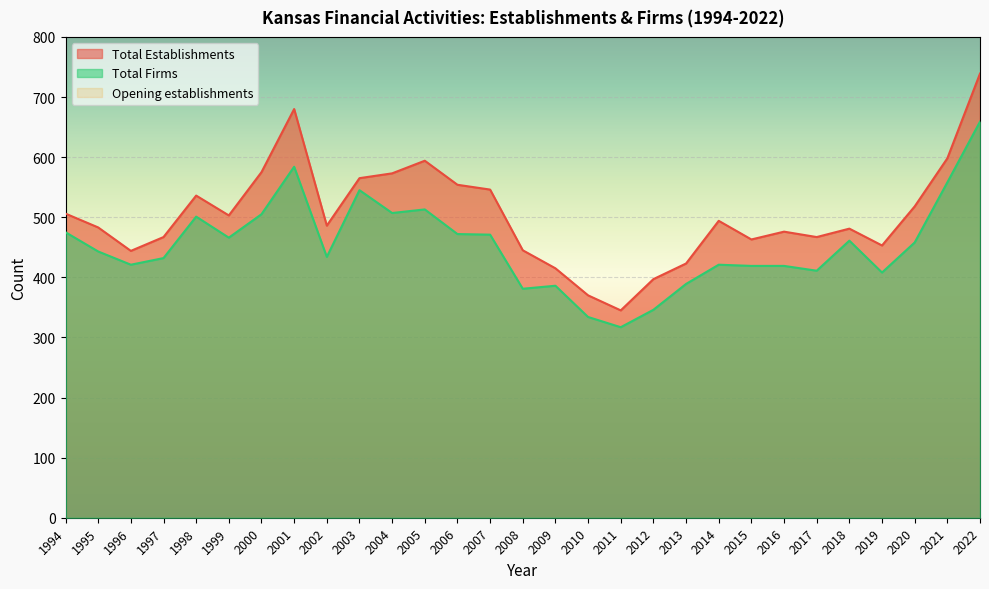

What is the greatest value displayed?

739